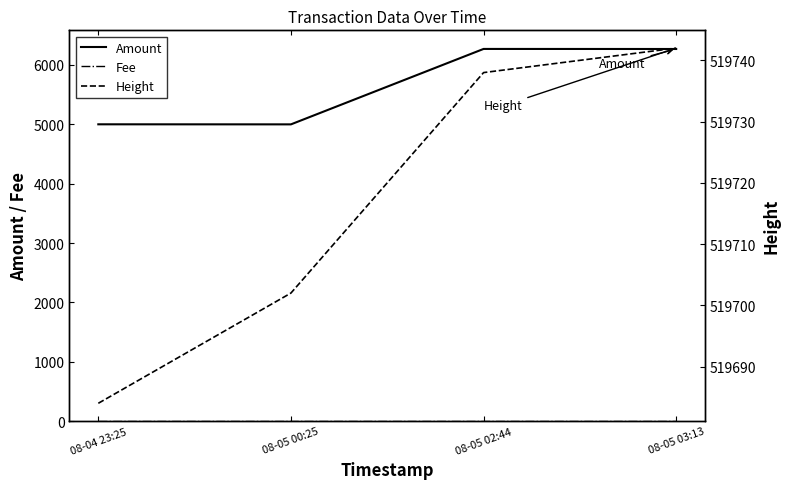

Reading left to right, list all the values displayed in this chart.

Amount: 08-04 23:25=5000	08-05 00:25=4999	08-05 02:44=6270	08-05 03:13=6269
Fee: 08-04 23:25=1	08-05 00:25=1	08-05 02:44=1	08-05 03:13=1
Height: 08-04 23:25=519684	08-05 00:25=519702	08-05 02:44=519738	08-05 03:13=519742